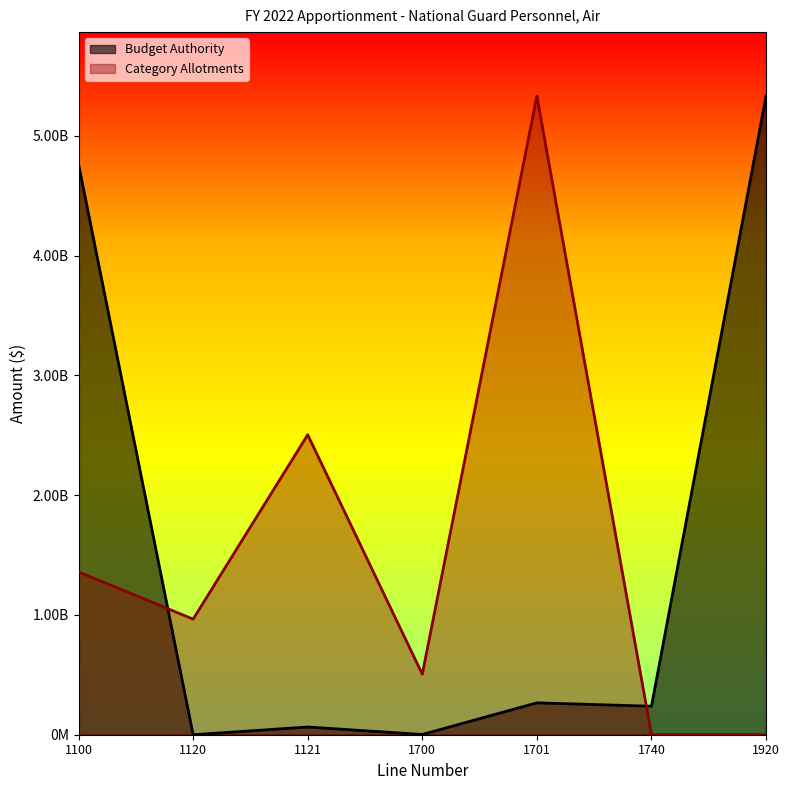

Reading left to right, extract all data points from this chart.

Budget Authority: 4764443000	-422000	63946064	1622522	265787474	237590004	5332967064
Category Allotments: 1359203759	964671864	2504091441	505000000	5332967064	0	0